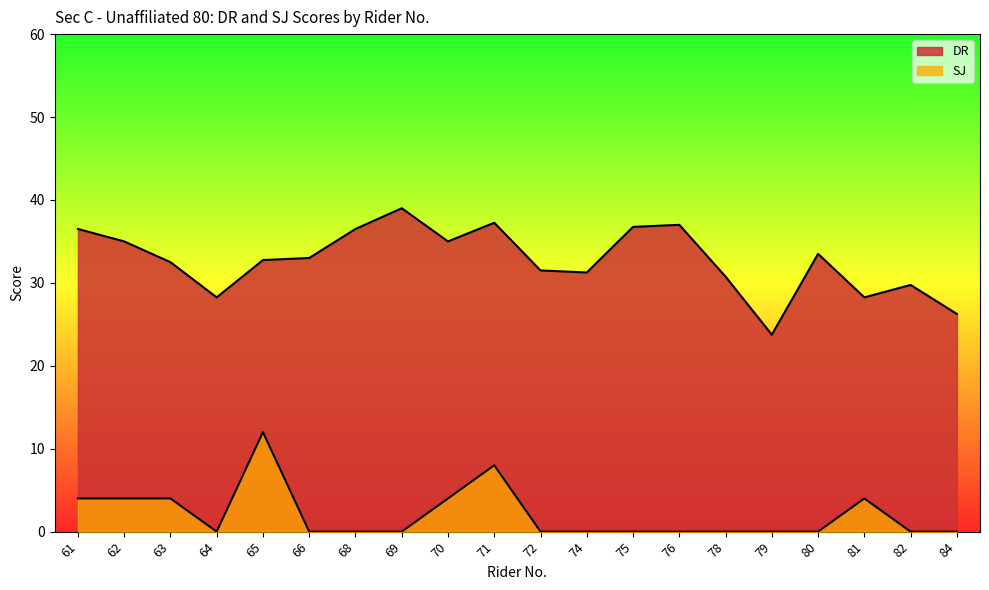

Between 66 and 72, which is larger?

66